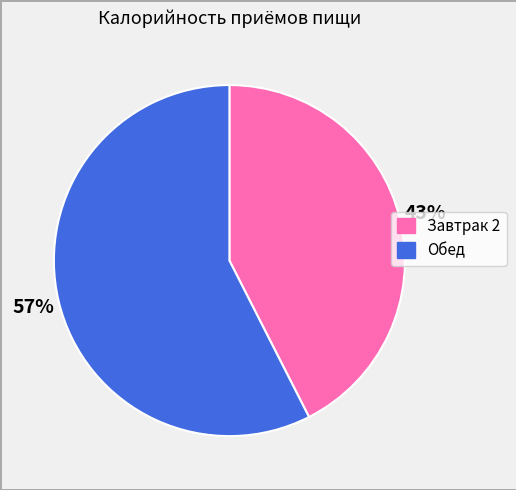

Rank the categories by value from highest to lowest.

Обед, Завтрак 2